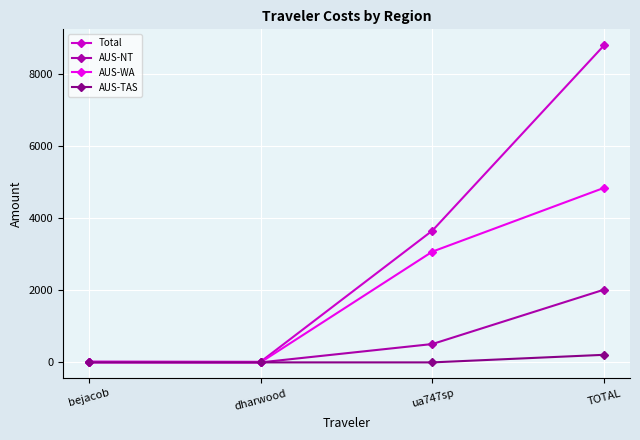

What is the difference between the maximum and minimum values in the AUS-TAS series?

210.9